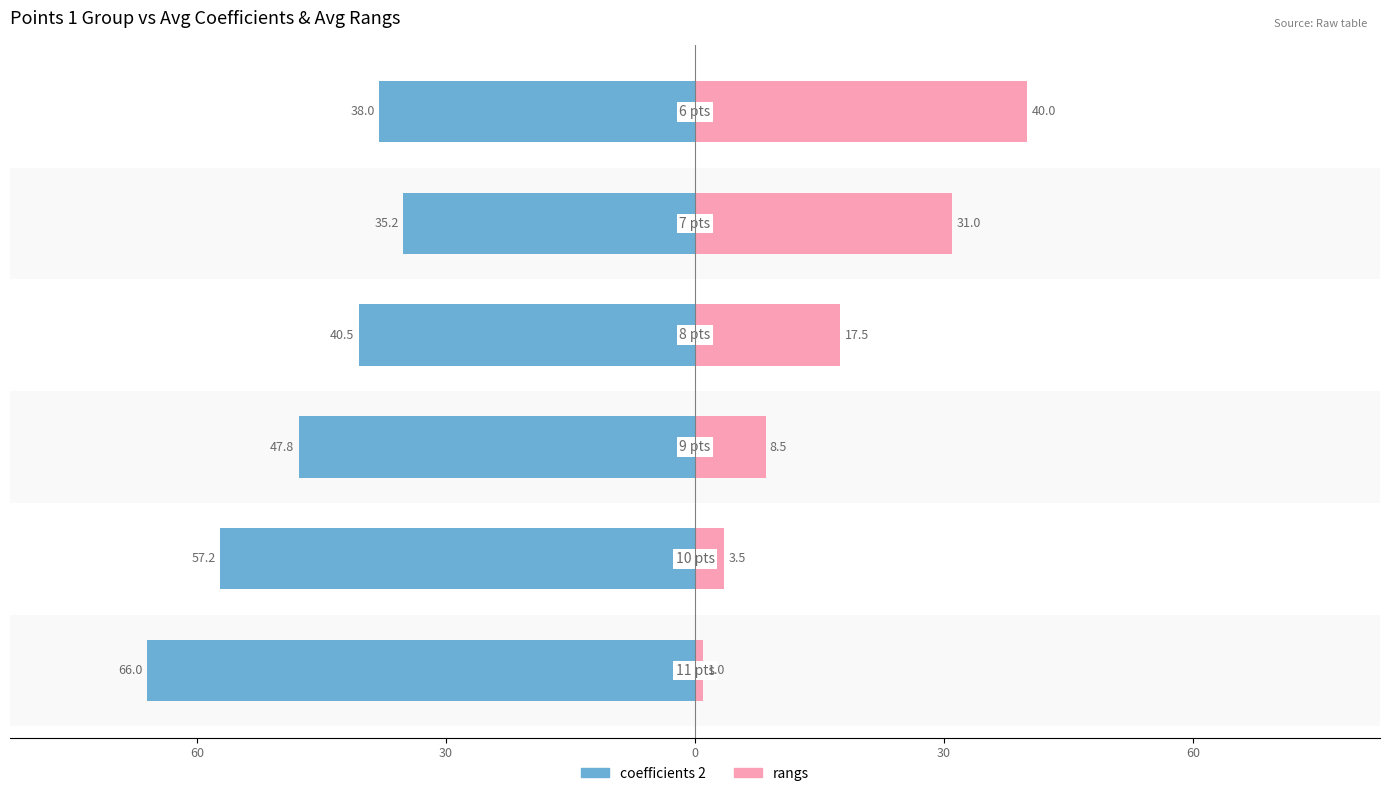

What is the minimum value for coefficients 2?

-66.0